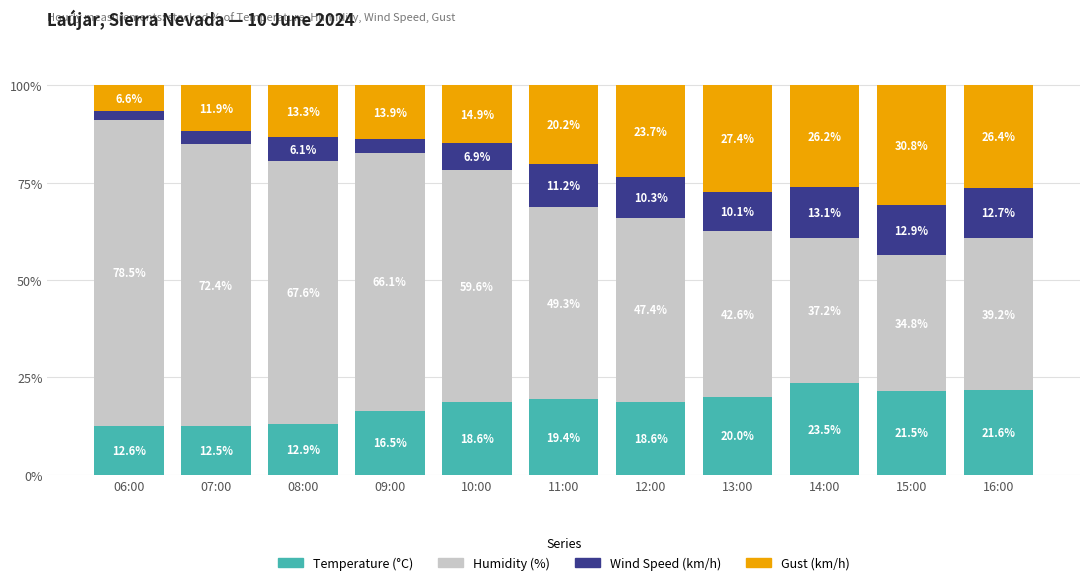

What is the minimum value for Temperature (°C)?

12.5